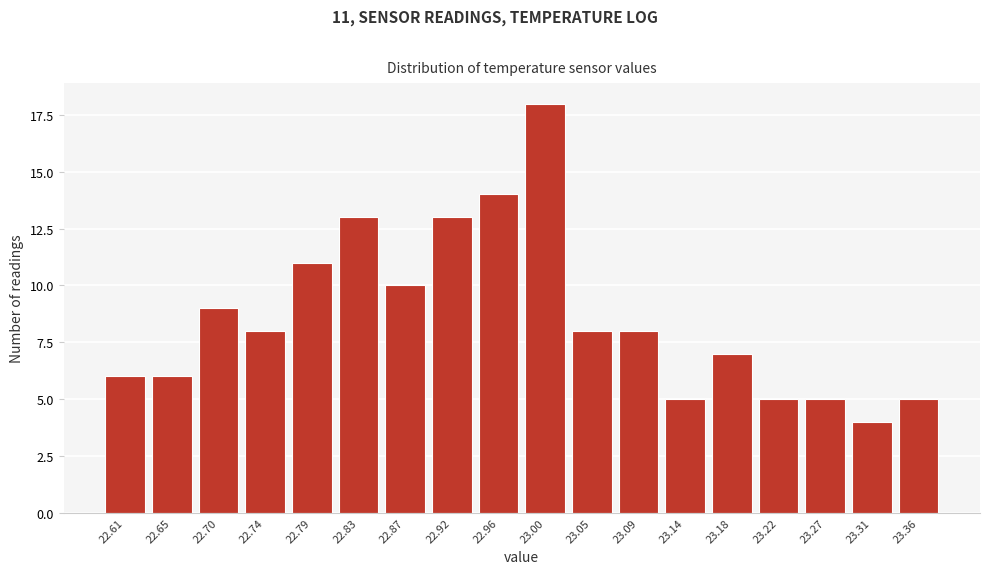

Reading left to right, transcribe all the data shown in this chart.

6	6	9	8	11	13	10	13	14	18	8	8	5	7	5	5	4	5